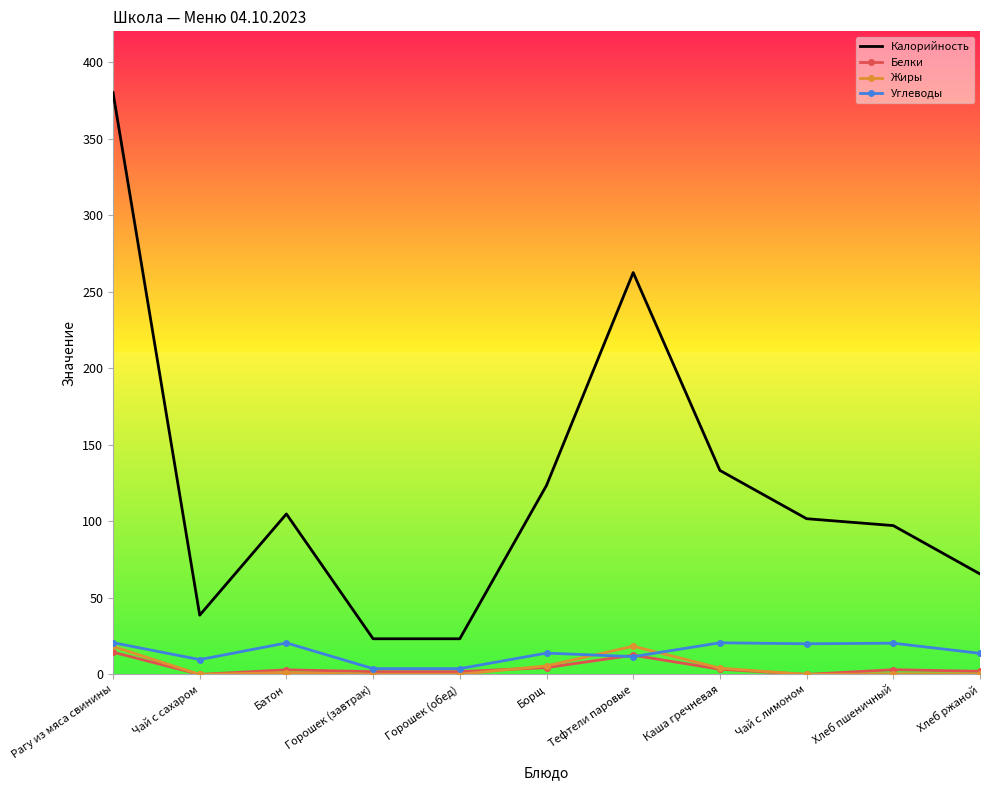

What is the total value across all series at Хлеб ржаной?

81.7